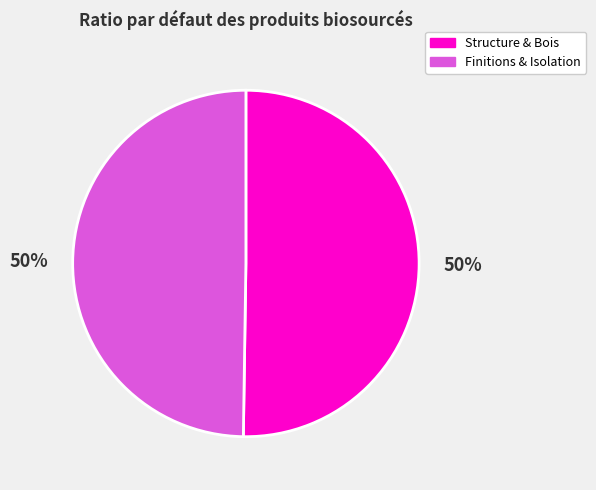

To the nearest percent, what percentage of the pie is Structure & Bois?

50%